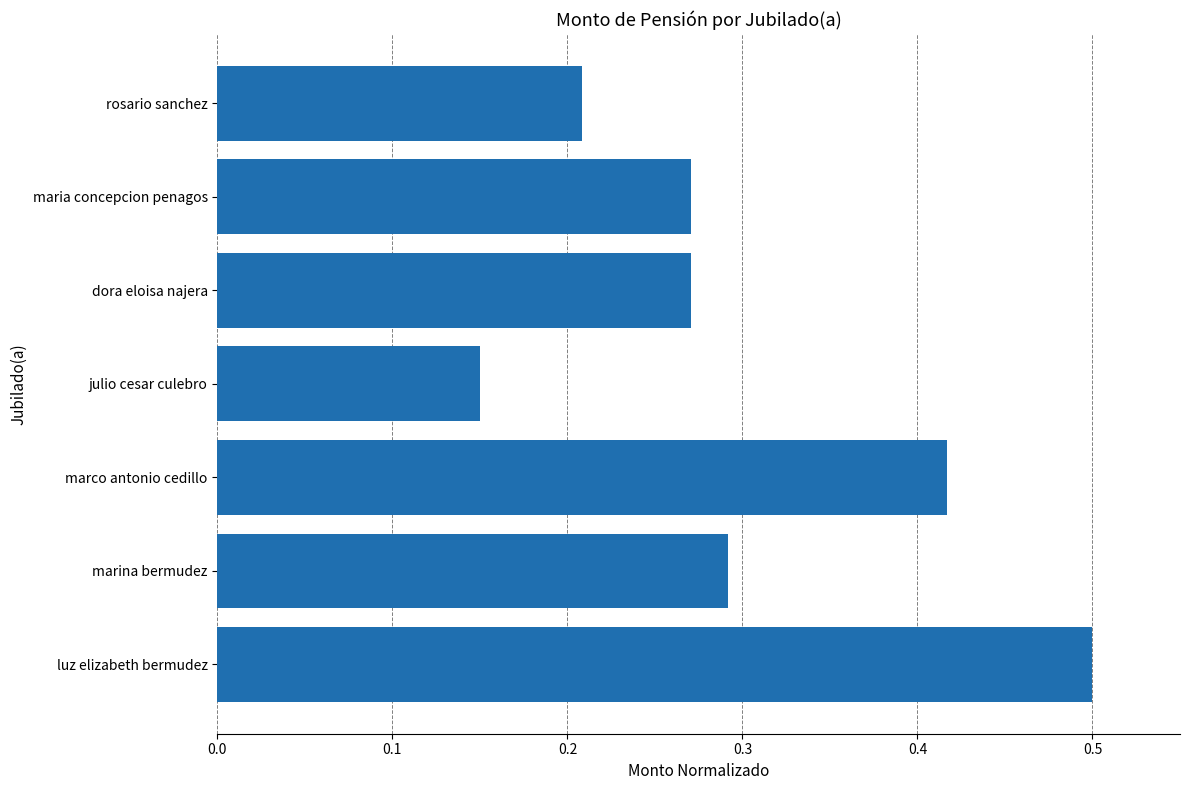

Count the values in the range 0 to 1.

7